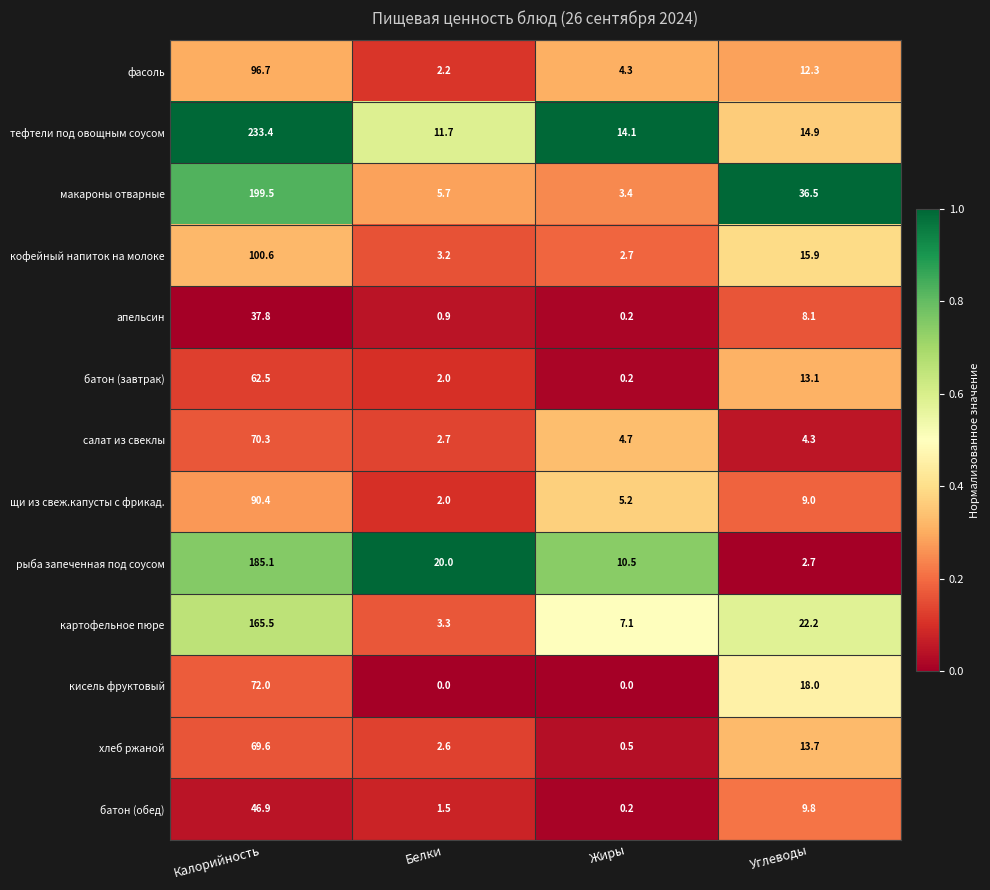

At Углеводы, list the series in order from smallest to largest.

рыба запеченная под соусом, салат из свеклы, апельсин, щи из свеж.капусты с фрикад., батон (обед), фасоль, батон (завтрак), хлеб ржаной, тефтели под овощным соусом, кофейный напиток на молоке, кисель фруктовый, картофельное пюре, макароны отварные